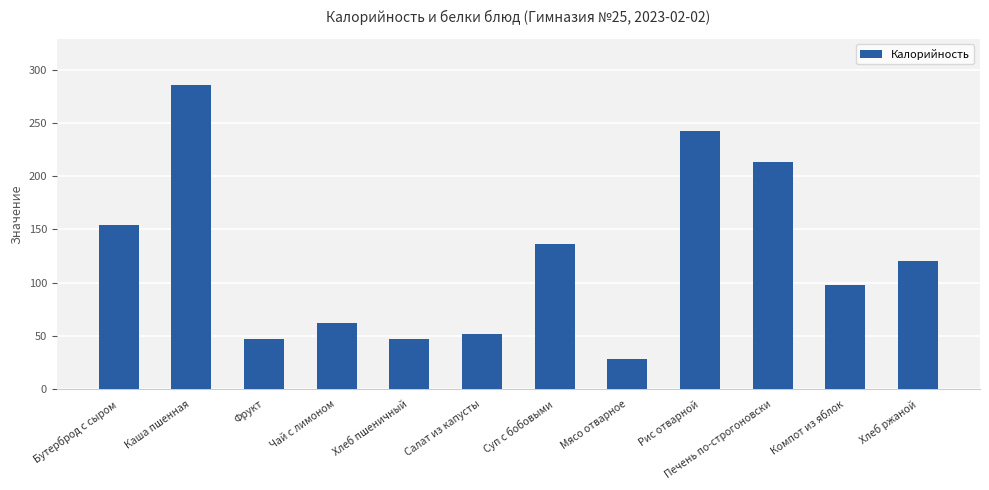

Which has a higher value, Суп с бобовыми or Компот из яблок?

Суп с бобовыми